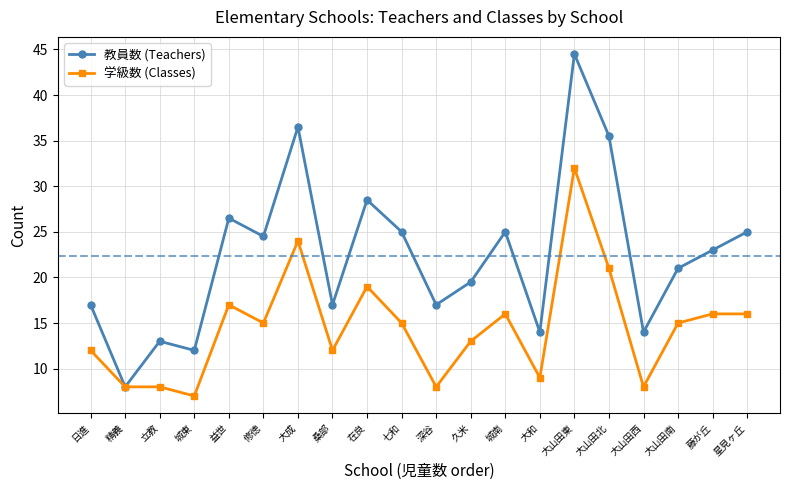

Which label corresponds to the smallest value in the chart?

城東